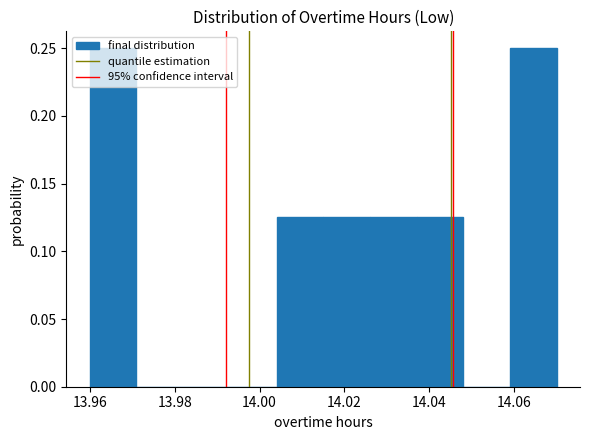

Reading left to right, list every bar in this chart as the range it spans on the x-axis followed by its height. Neither the bar edges nor the heights are printed on the chart, so give them approximately, as read against the axes.

13.960 to 13.971: 0.250
13.971 to 13.982: 0
13.982 to 13.993: 0
13.993 to 14.004: 0
14.004 to 14.015: 0.125
14.015 to 14.026: 0.125
14.026 to 14.037: 0.125
14.037 to 14.048: 0.125
14.048 to 14.059: 0
14.059 to 14.070: 0.250